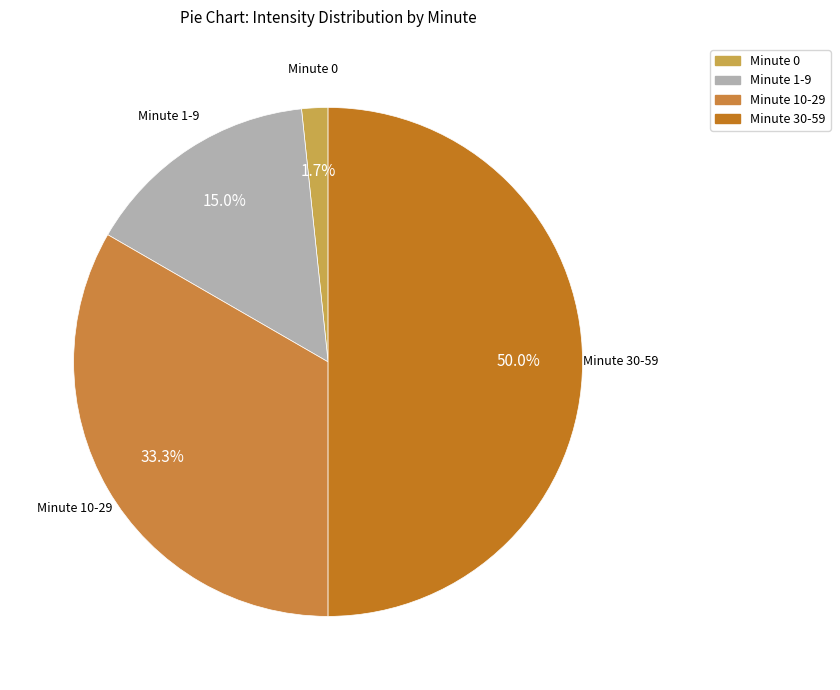

Approximately how many times larger is the value at Minute 10-29 compared to Minute 1-9?

2.2